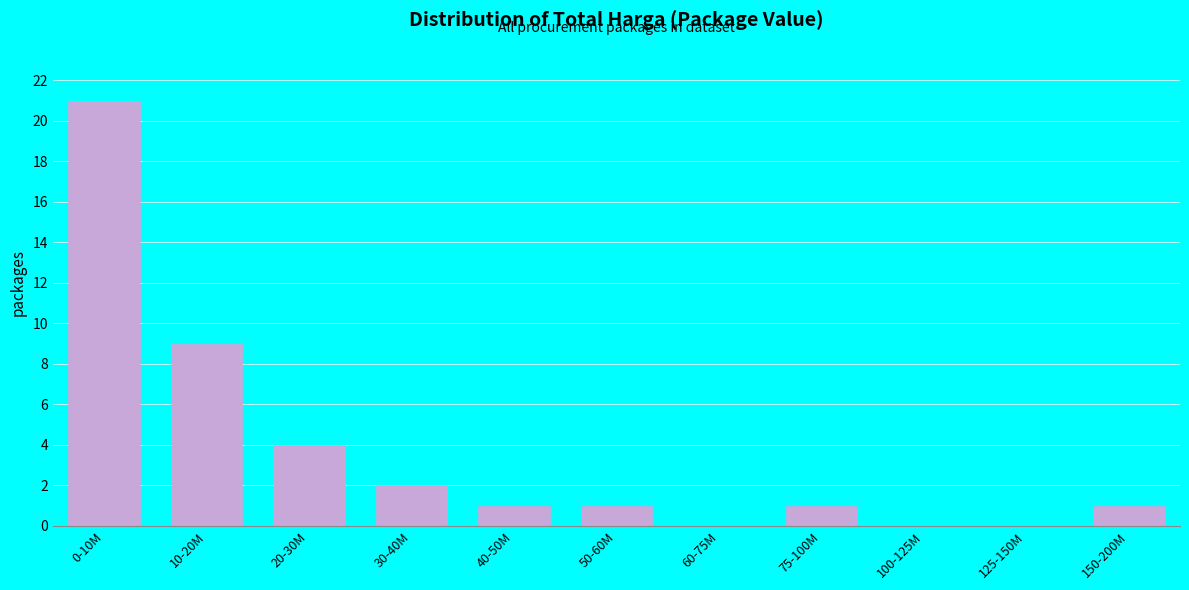

Reading right to left, what are all the values shown in this chart?

150-200M=1	125-150M=0	100-125M=0	75-100M=1	60-75M=0	50-60M=1	40-50M=1	30-40M=2	20-30M=4	10-20M=9	0-10M=21